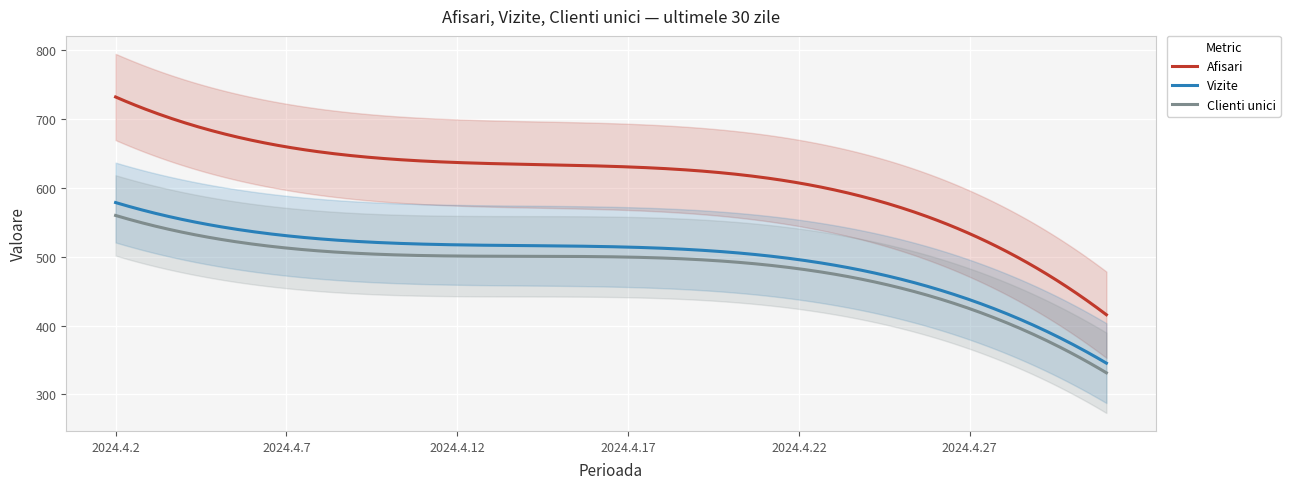

Which series has the largest total across all categories?

Afisari